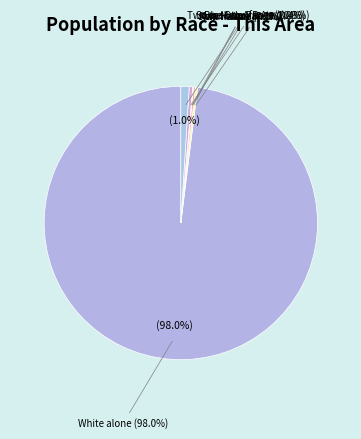

Does Native Hawaiian and Other Pacific account for over 50% of the chart?

No